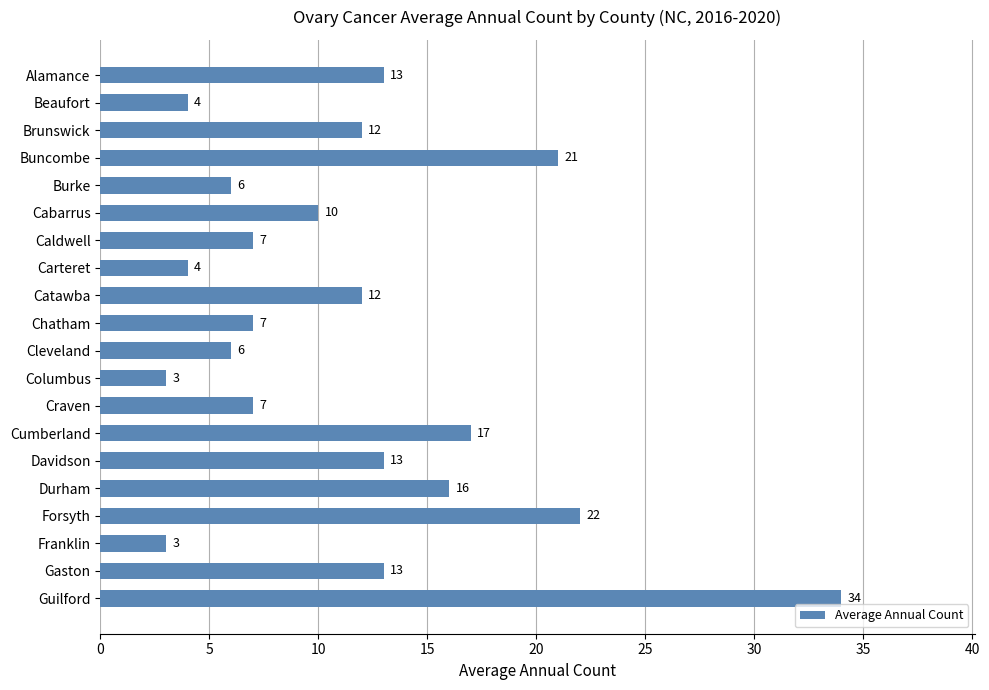

What position from the bottom is Burke?

16